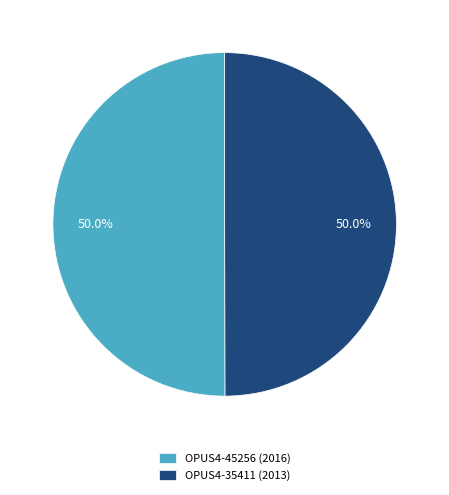

The OPUS4-35411 (2013) slice represents 41% of the pie. True or false?

False